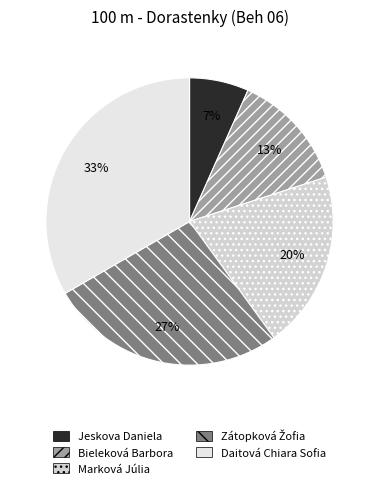

What percentage is the Bieleková Barbora slice, to the nearest percent?

13%